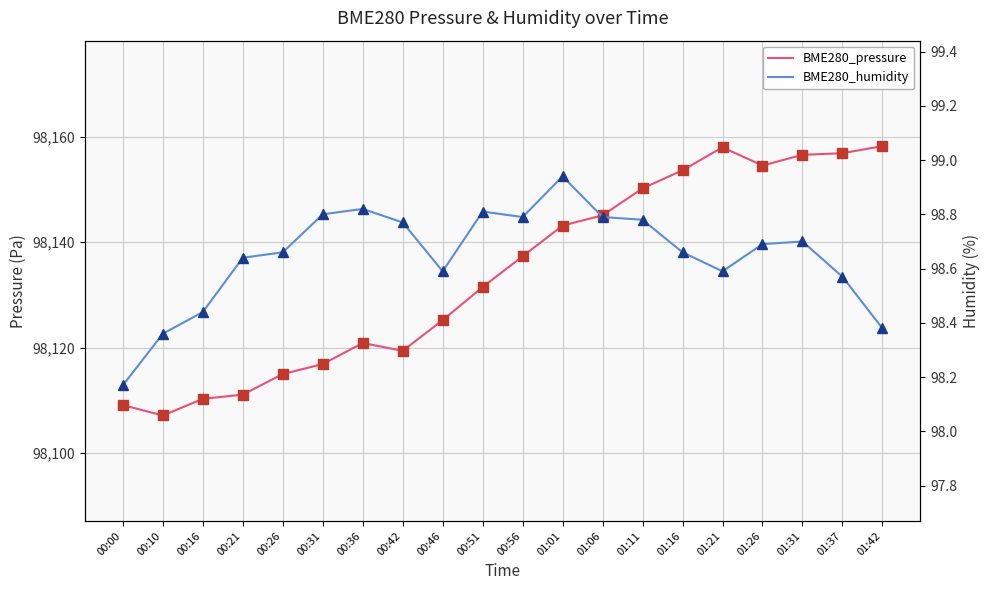

Which category has the lowest value in the BME280_pressure series?

00:10